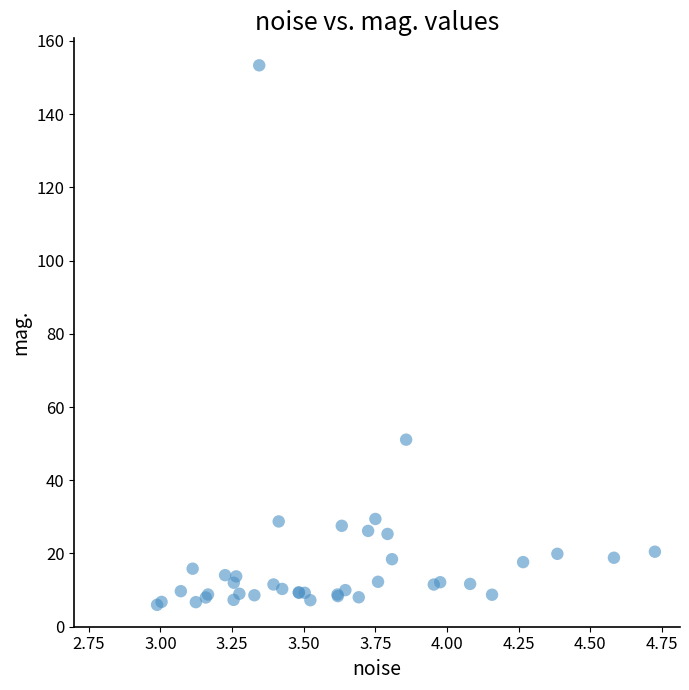

What Y value in the scatter plot is closest to 79?

51.1